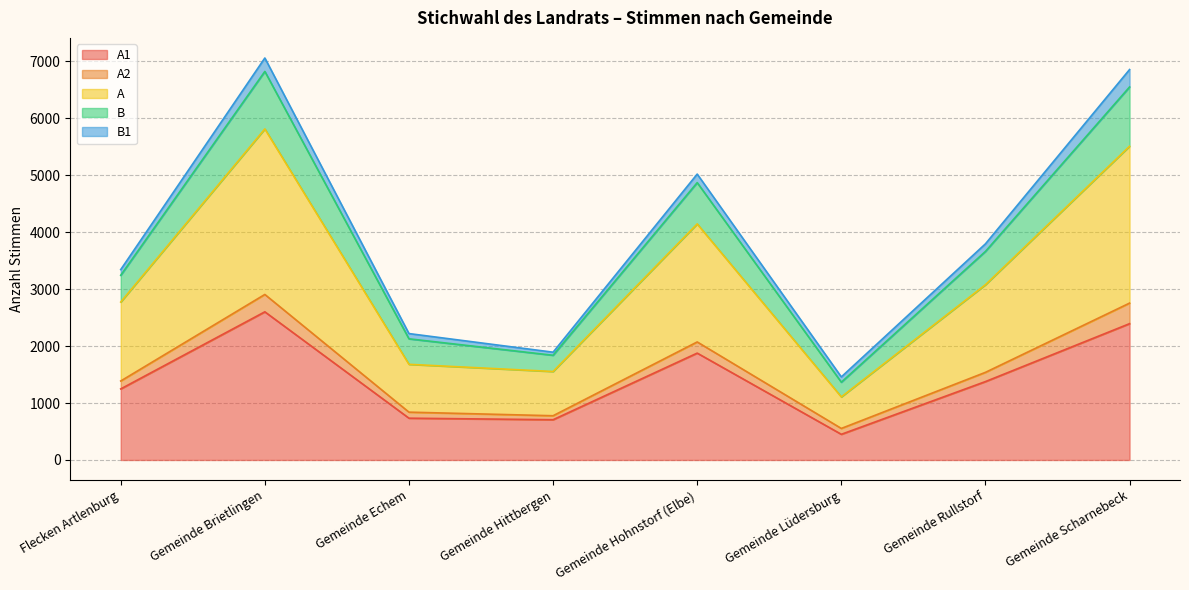

How many data points in A are less than 1539?

4